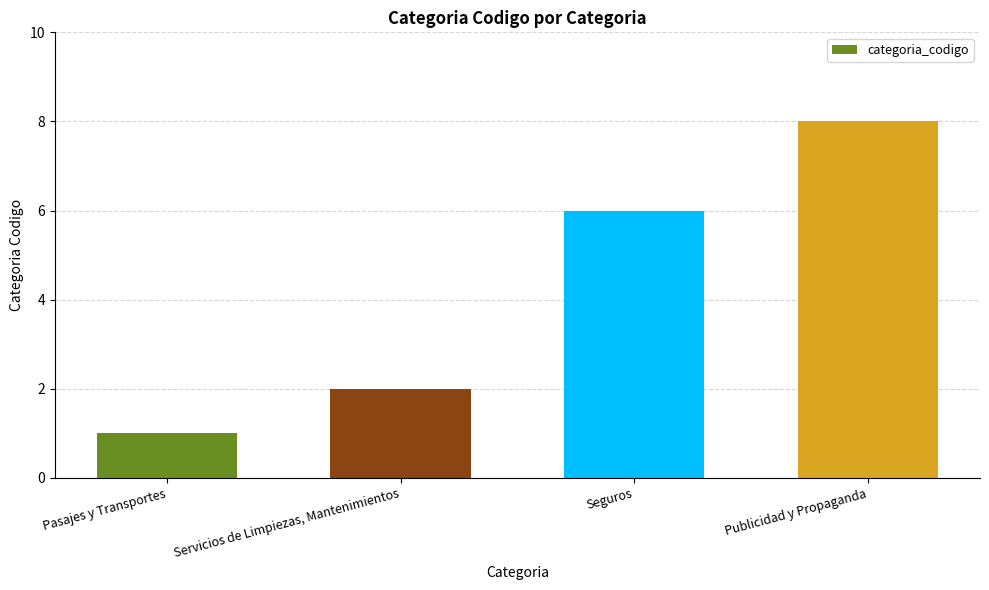

True or false: the data shows 6 at Seguros.

True